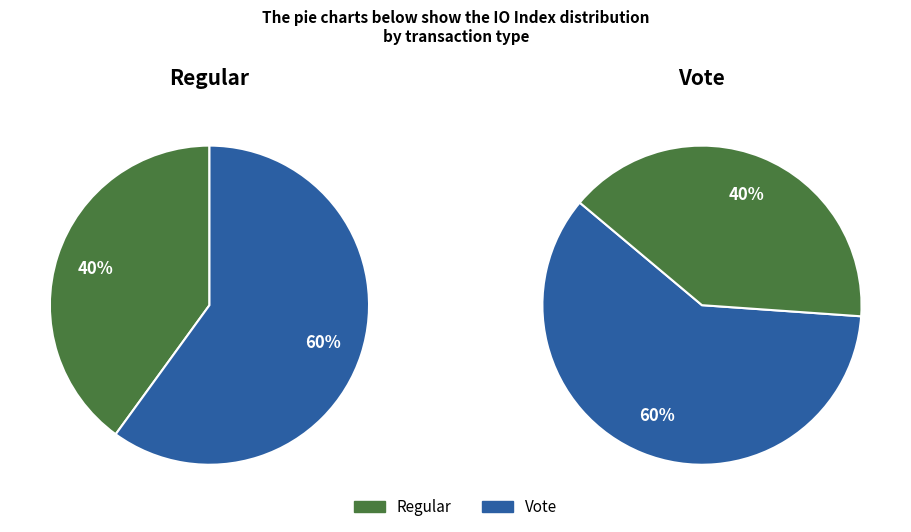

How much of the chart is everything except Regular?

60.0%